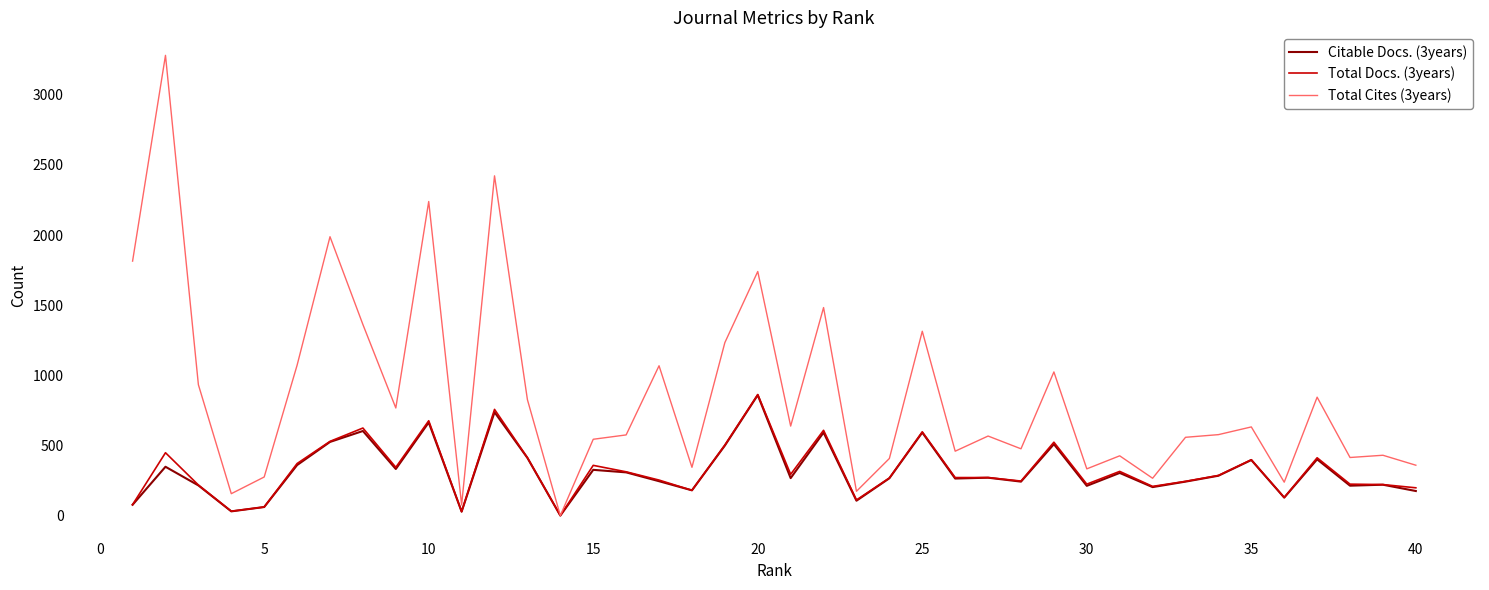

Which series has the largest total across all categories?

Total Cites (3years)